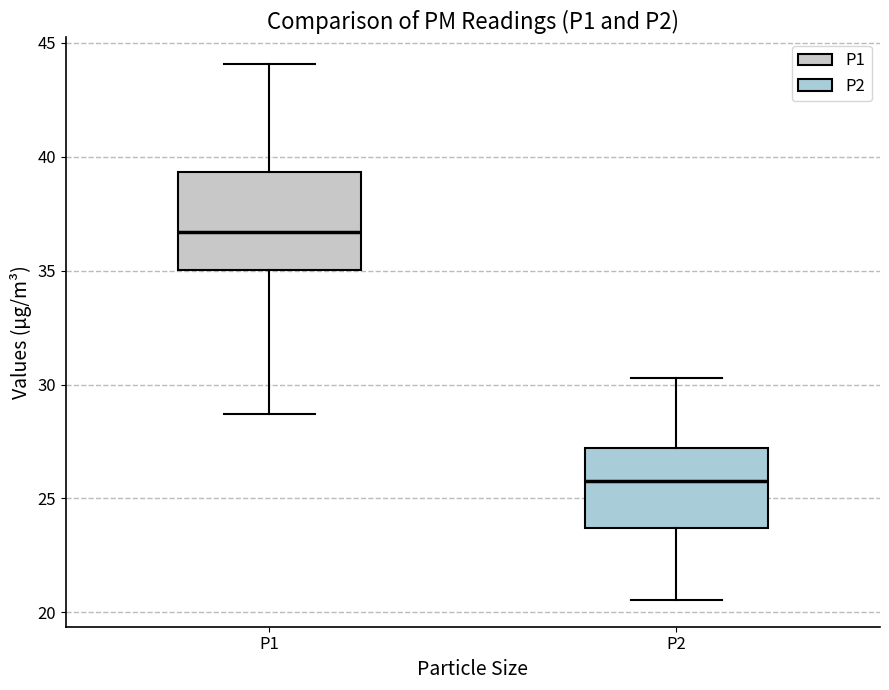

Which box's median line is the lowest?

P2